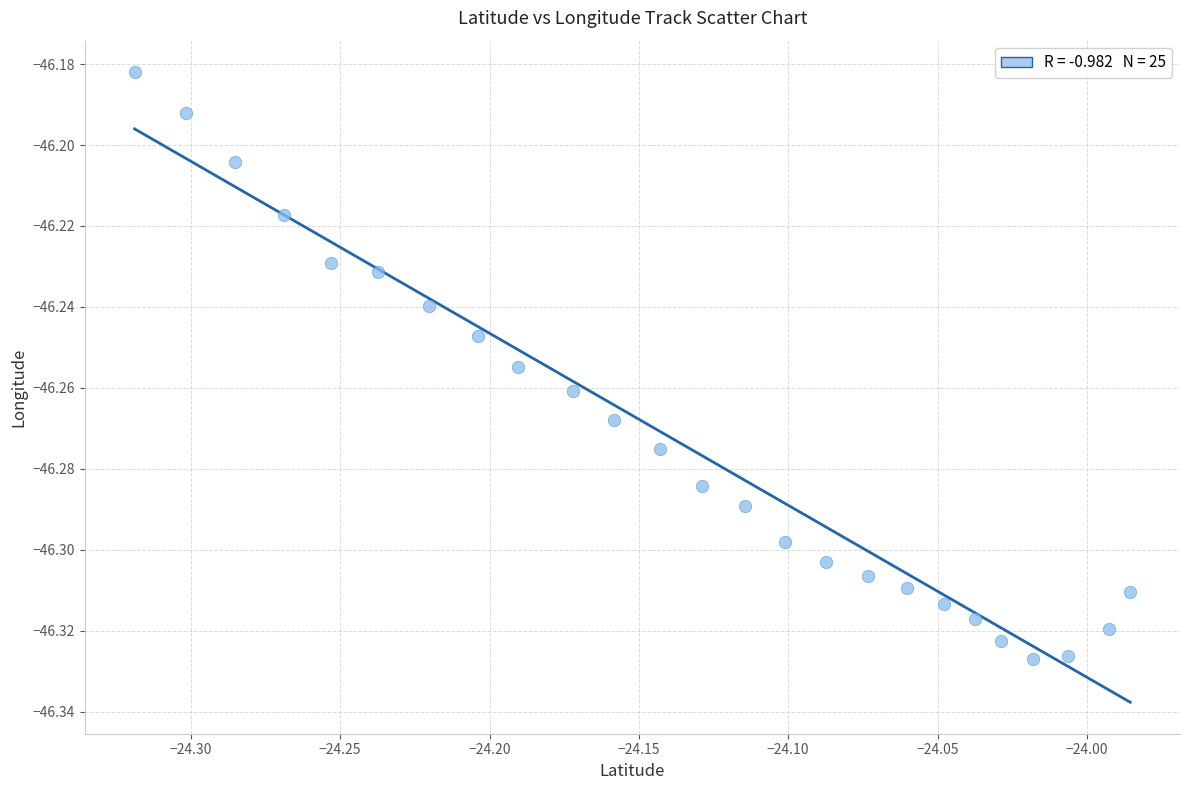

How many points are shown in the scatter plot?

25